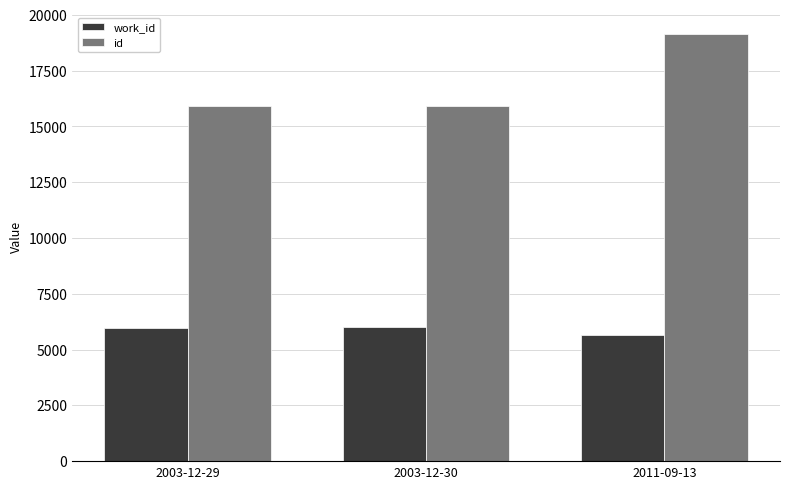

At 2003-12-29, list the series in order from smallest to largest.

work_id, id